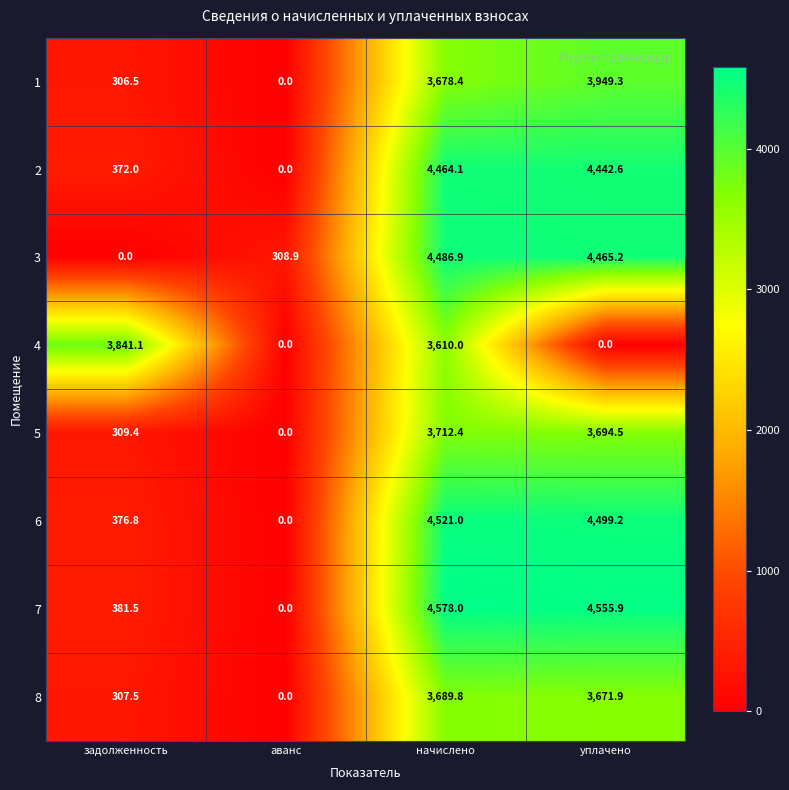

True or false: 7 has a value of 4578.0 at начислено.

True